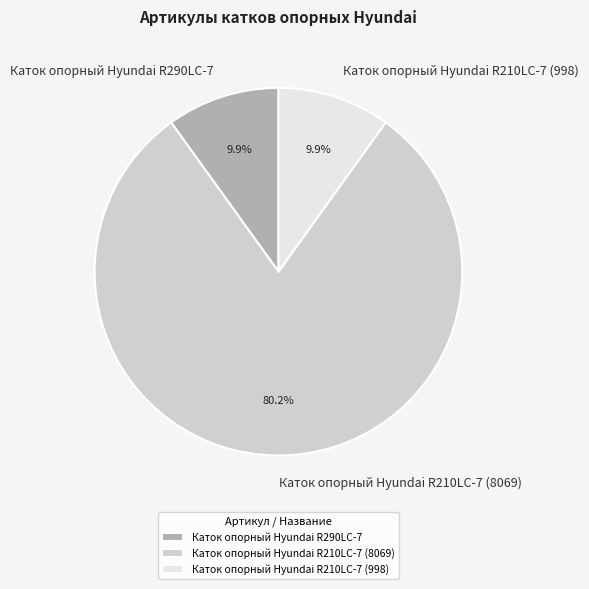

What percentage is the Каток опорный Hyundai R210LC-7 (998) slice, to the nearest percent?

10%